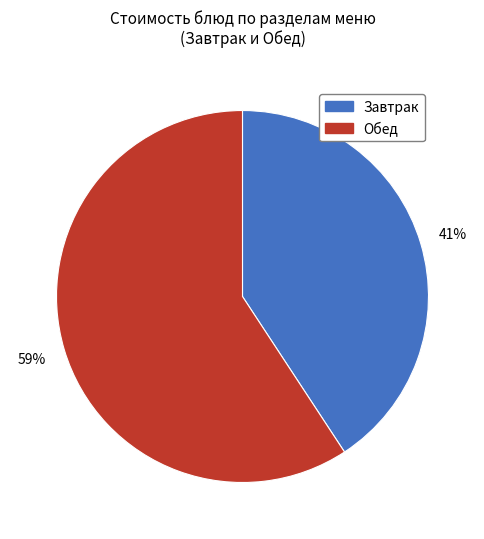

How many segments does this pie chart have?

2